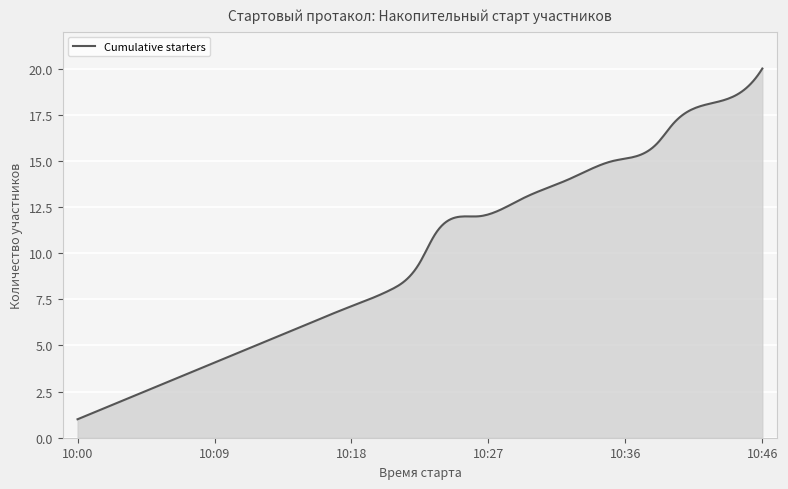

What is the difference between the maximum and minimum values?

19.0